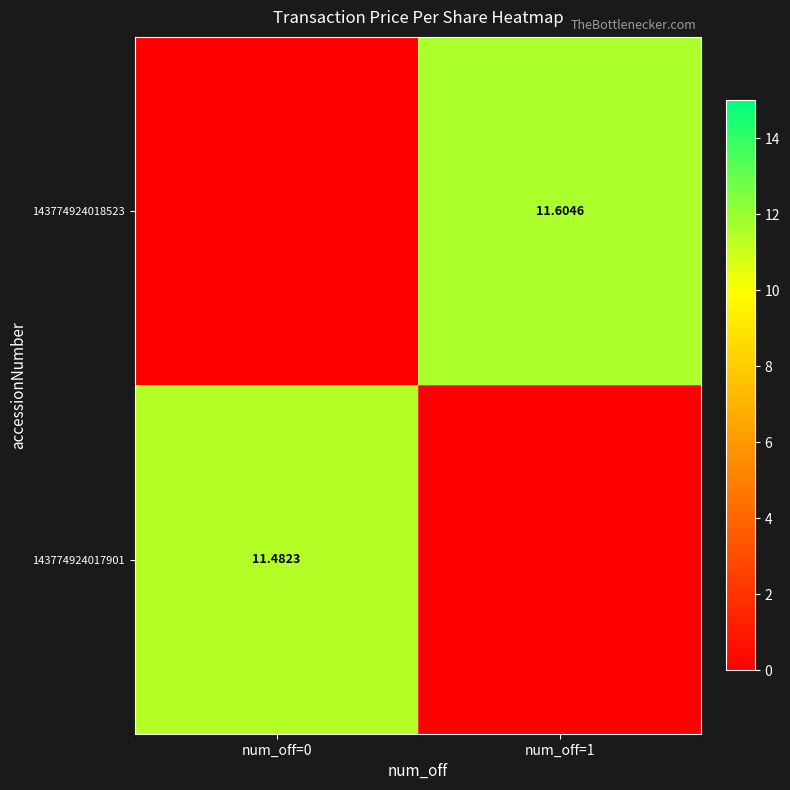

What is the sum of the 143774924017901 values at num_off=1 and num_off=0?

11.5